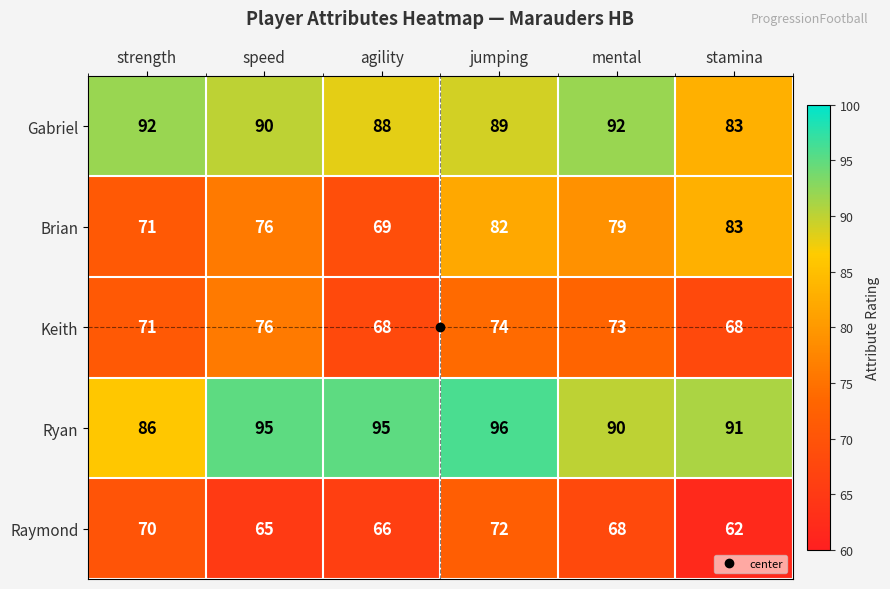

What is the difference between the highest and lowest values at jumping?

24